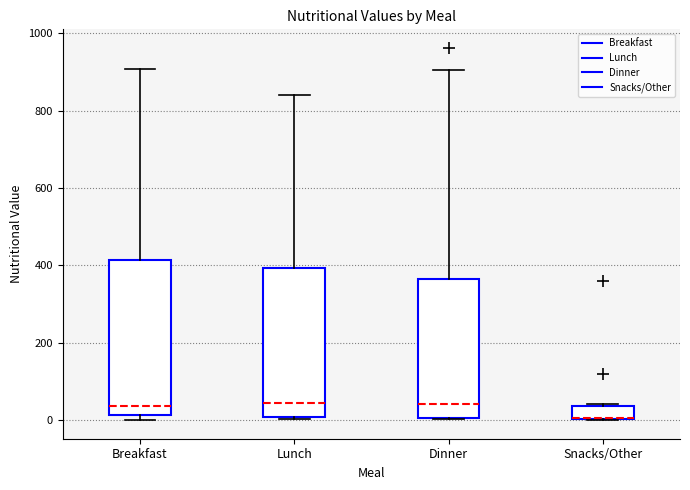

Reading left to right, read every box against the y-axis: the position of its median line, the range the box covers, and the ends of its whiskers. The values are not printed on the chart, so give them approximately, as read against the axis.

Breakfast: median 40, box 20 to 420, whiskers 0 to 900
Lunch: median 40, box 0 to 400, whiskers 0 to 840
Dinner: median 40, box 0 to 360, whiskers 0 to 900
Snacks/Other: median 0 (drawn on the box's lower edge), box 0 to 40, whiskers 0 to 40 (just above the box's upper edge)